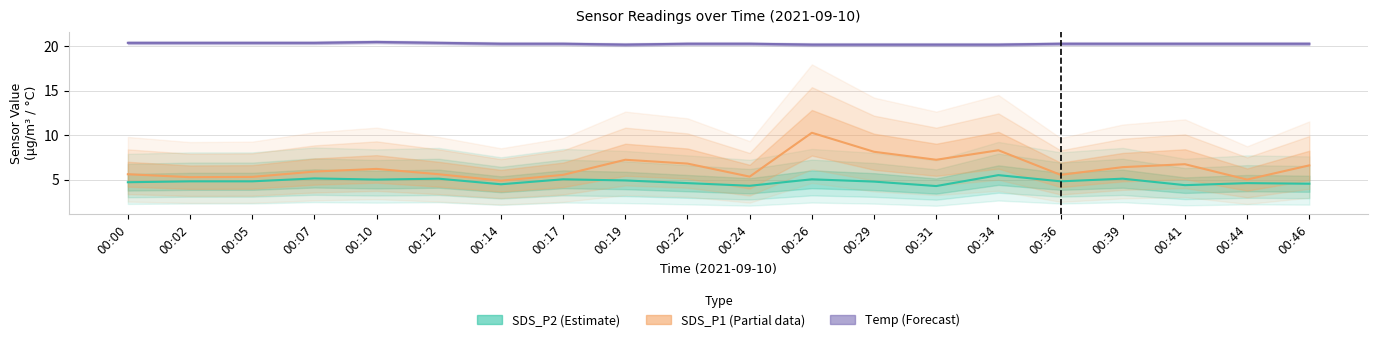

Is it true that Temp (Forecast) equals 4.2 at 00:10?

False